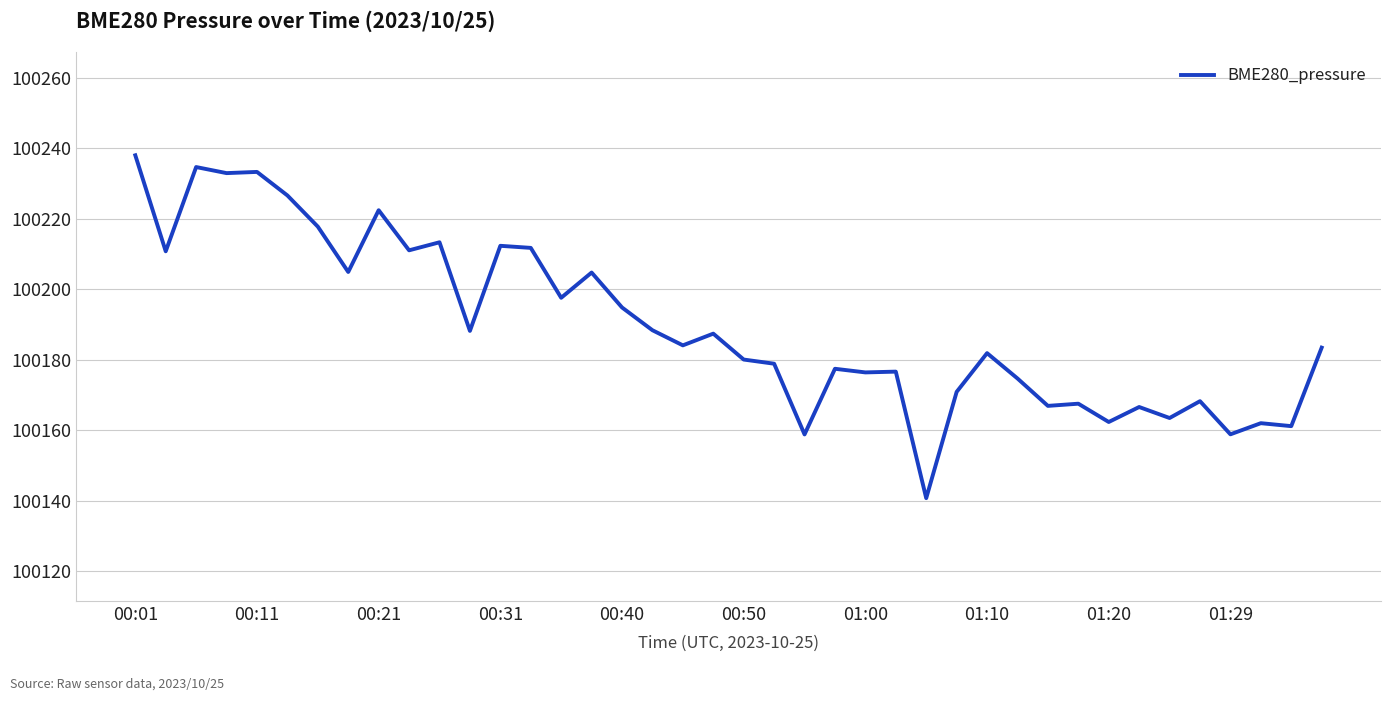

What is the maximum value shown in the chart?

100238.0